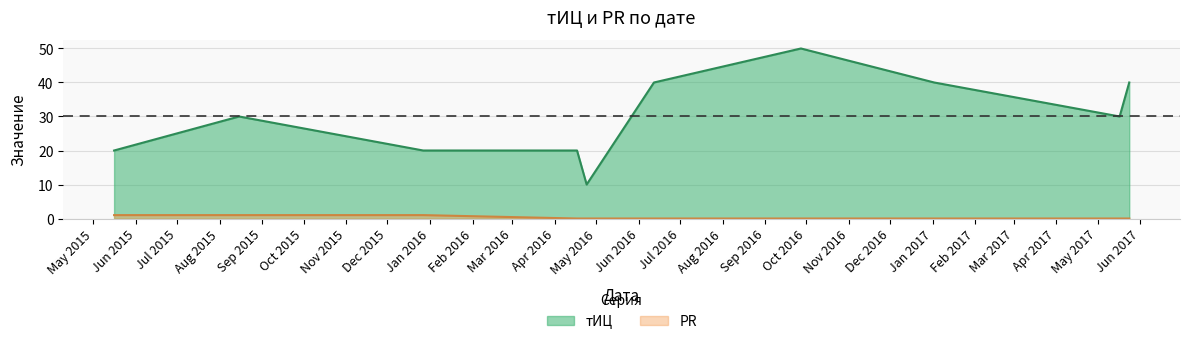

What is the difference between the тИЦ values at 2017-05-17 and 2016-04-17?

10